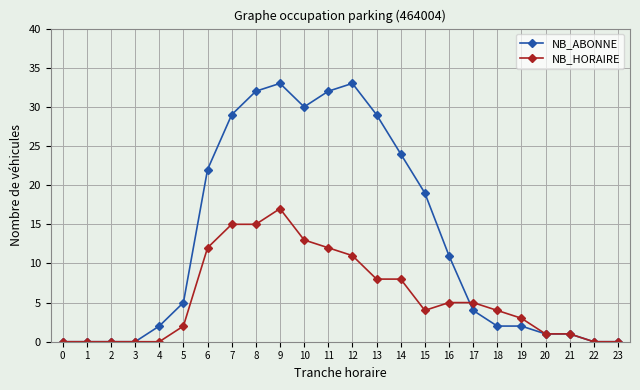

Which series changed the most between 2 and 16?

NB_ABONNE